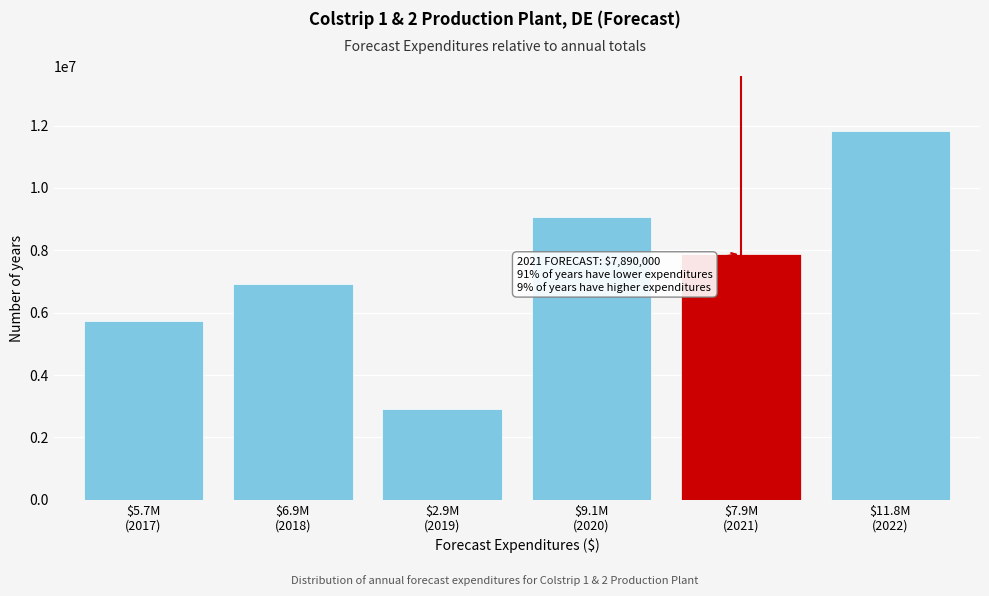

Reading left to right, extract all data points from this chart.

5721000	6916000	2913000	9074000	7890000	11814000